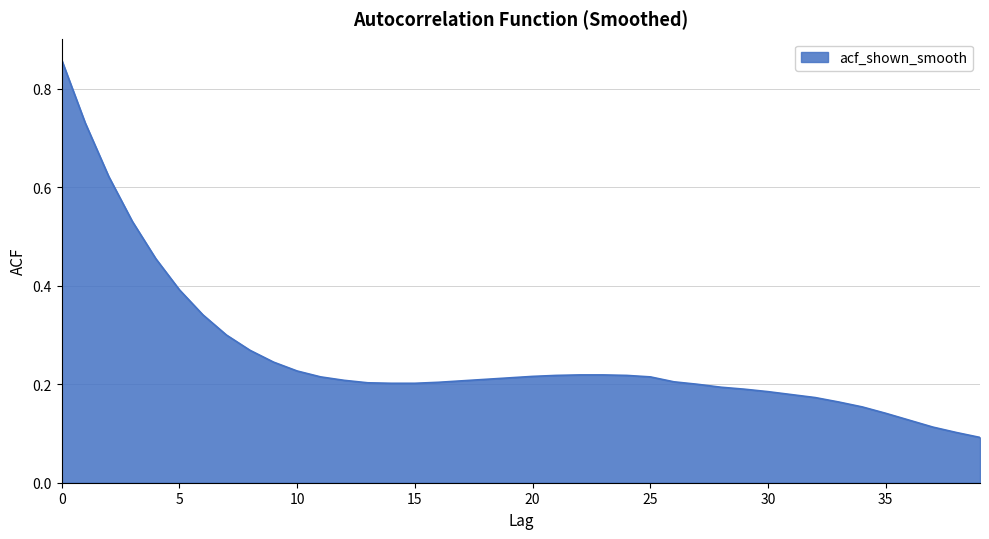

What is the difference between the maximum and minimum values?

0.8